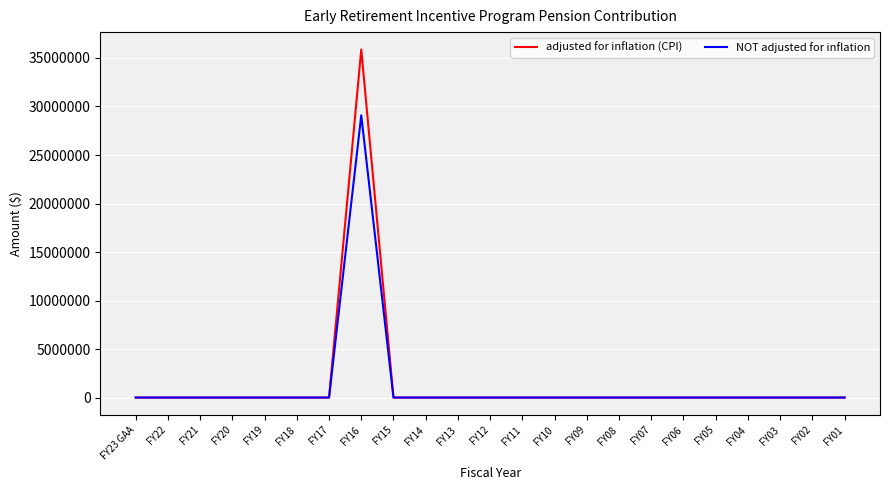

The value of adjusted for inflation (CPI) at FY20 is 13713726. True or false?

False